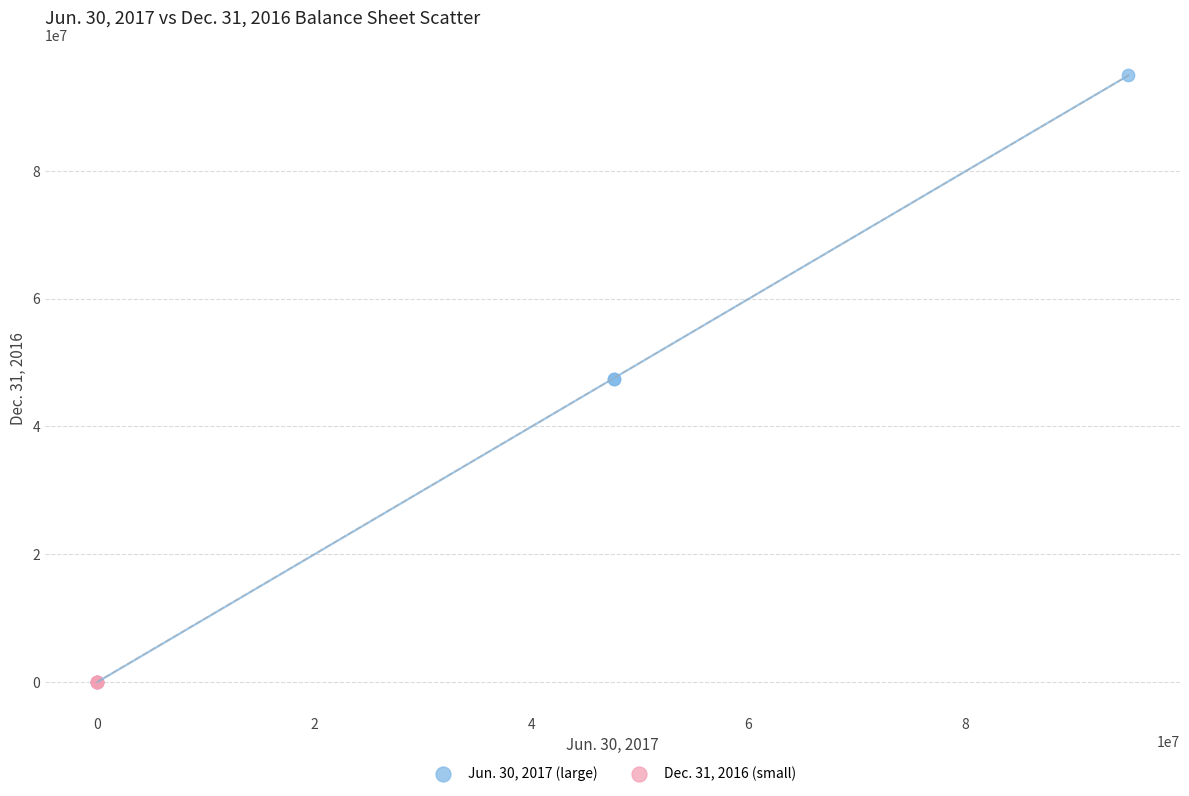

What are all the series names shown in the legend?

Jun. 30, 2017 (large), Dec. 31, 2016 (small)